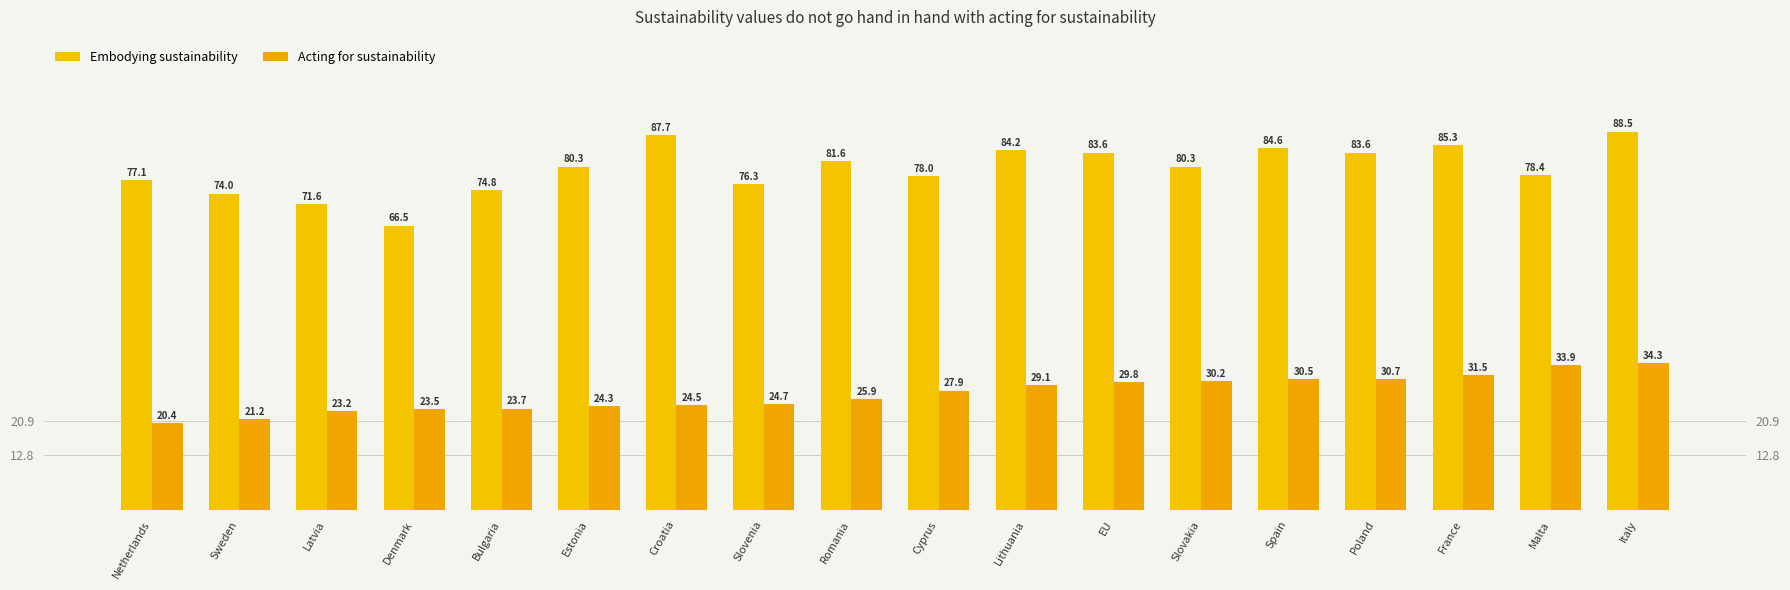

At how many categories does at least one series exceed 63?

18